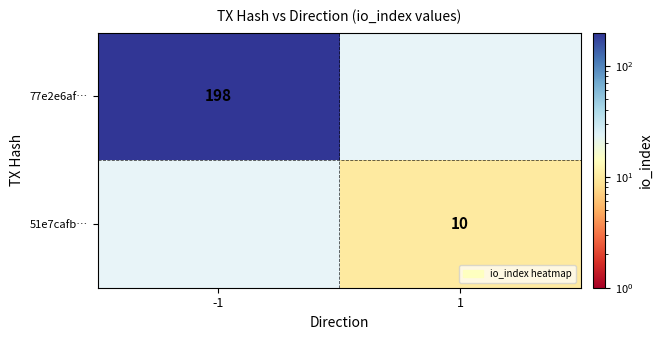

True or false: 51e7cafb… has a value of 18 at 1.

False